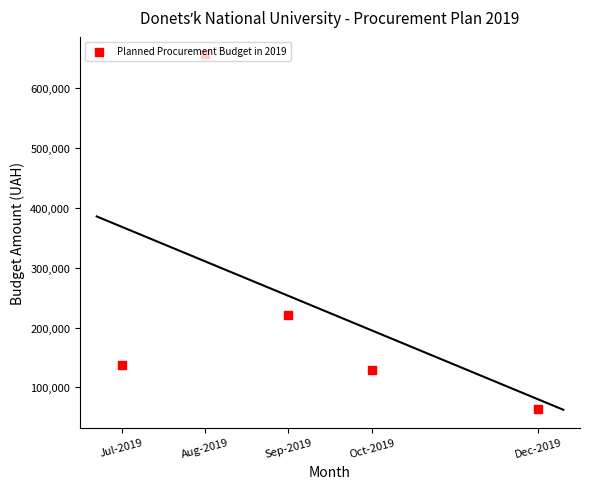

Between Sep-2019 and Dec-2019, which is larger?

Sep-2019